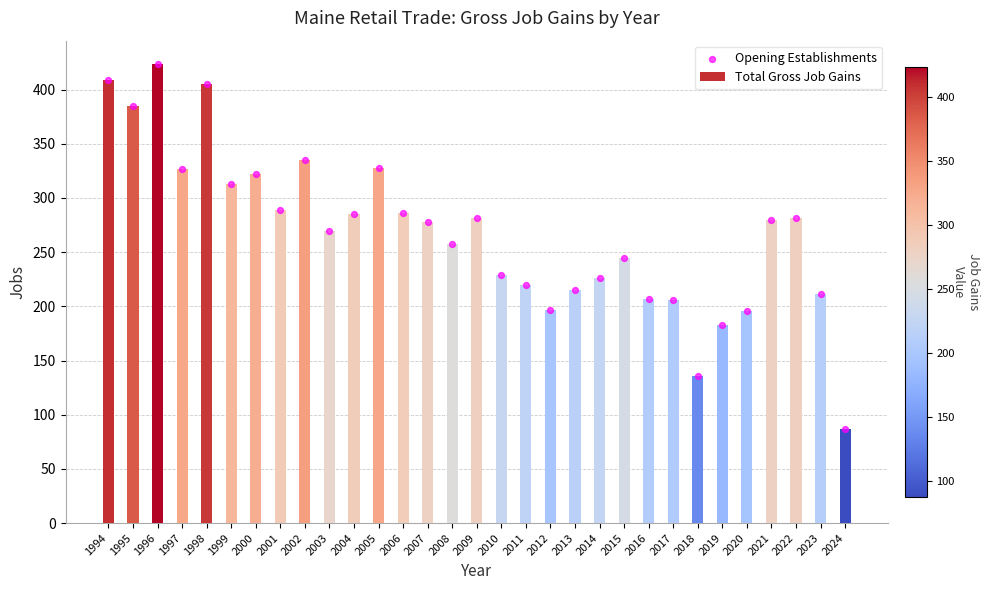

Which series contains the lowest Y value?

Total Gross Job Gains